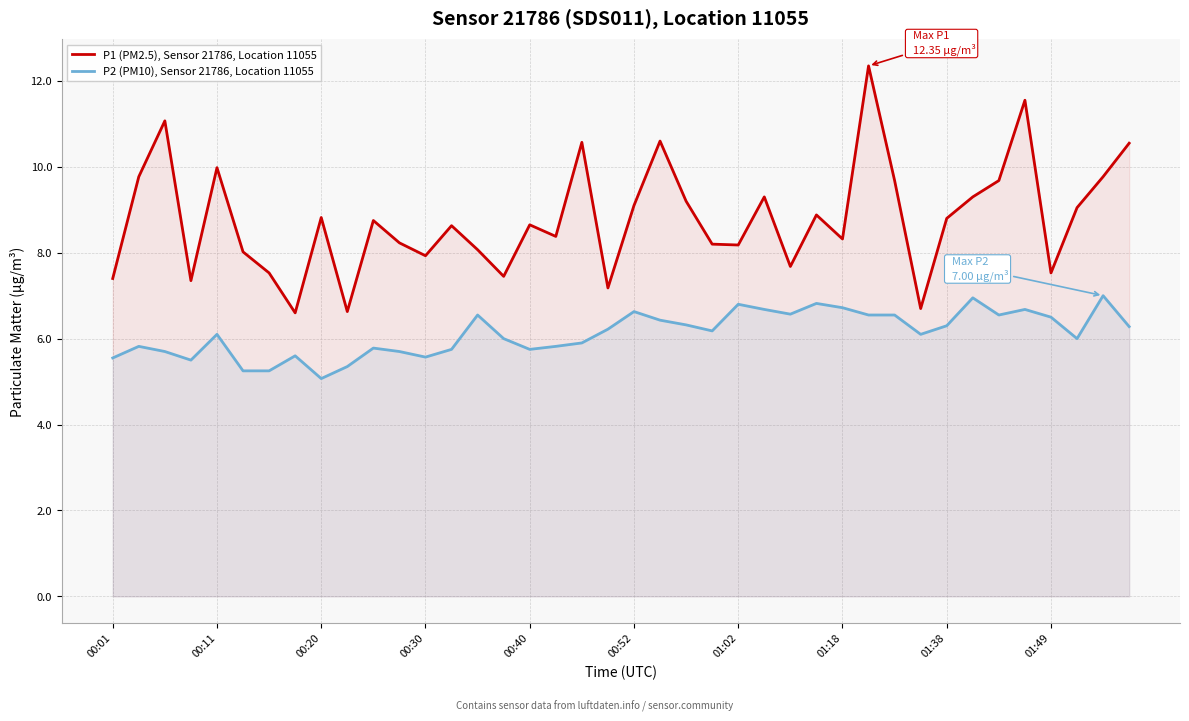

What is the minimum value for P2 (PM10), Sensor 21786, Location 11055?

5.1